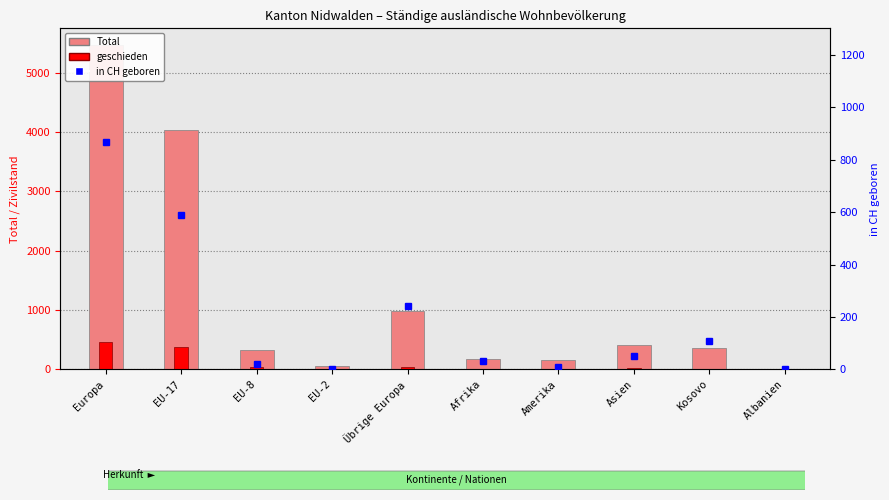

Which category has the highest value in the geschieden series?

Europa